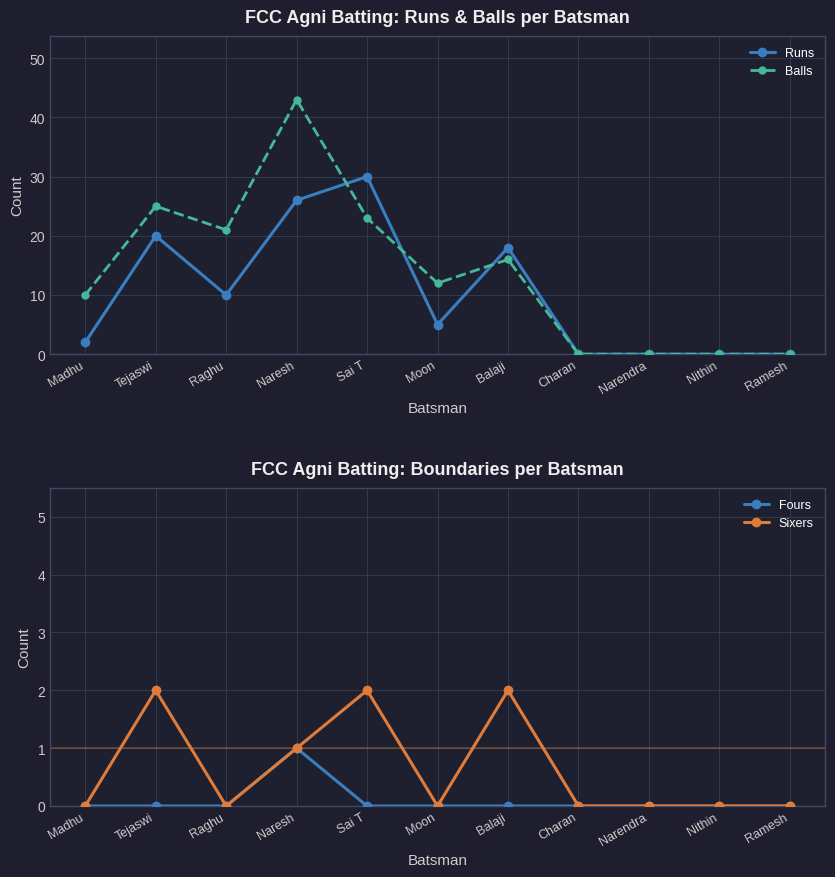

What is the label of the 5th point from the right?

Balaji